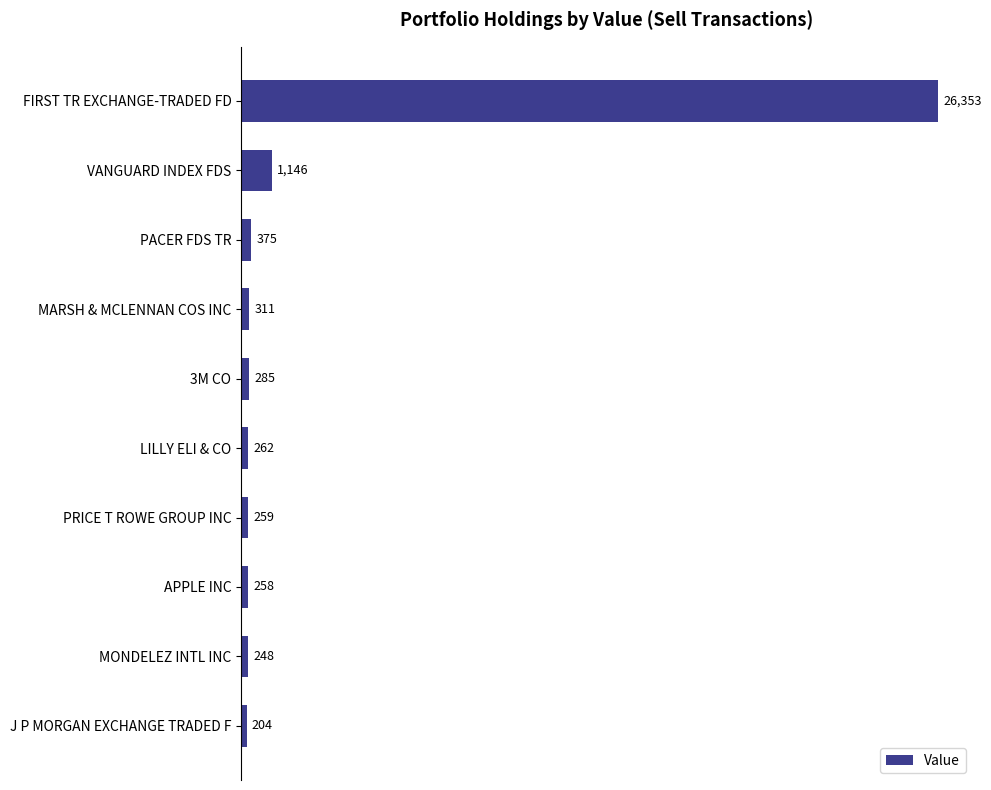

What is the minimum value shown in the chart?

204